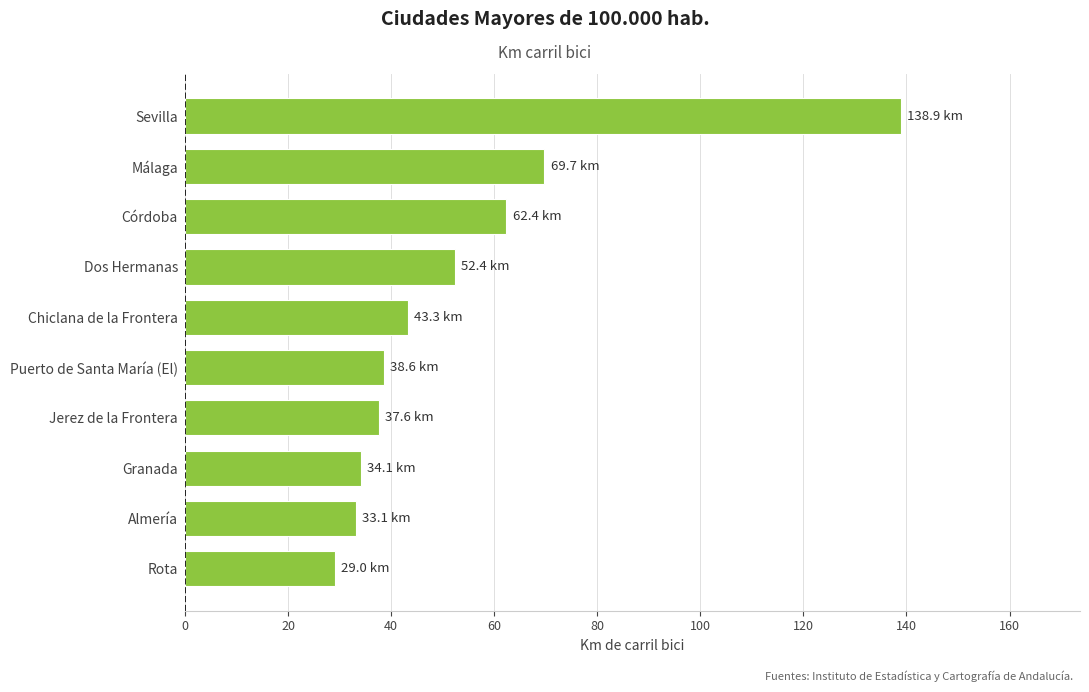

Reading bottom to top, what are all the values shown in this chart?

29.0	33.1	34.1	37.6	38.6	43.3	52.4	62.4	69.7	138.9